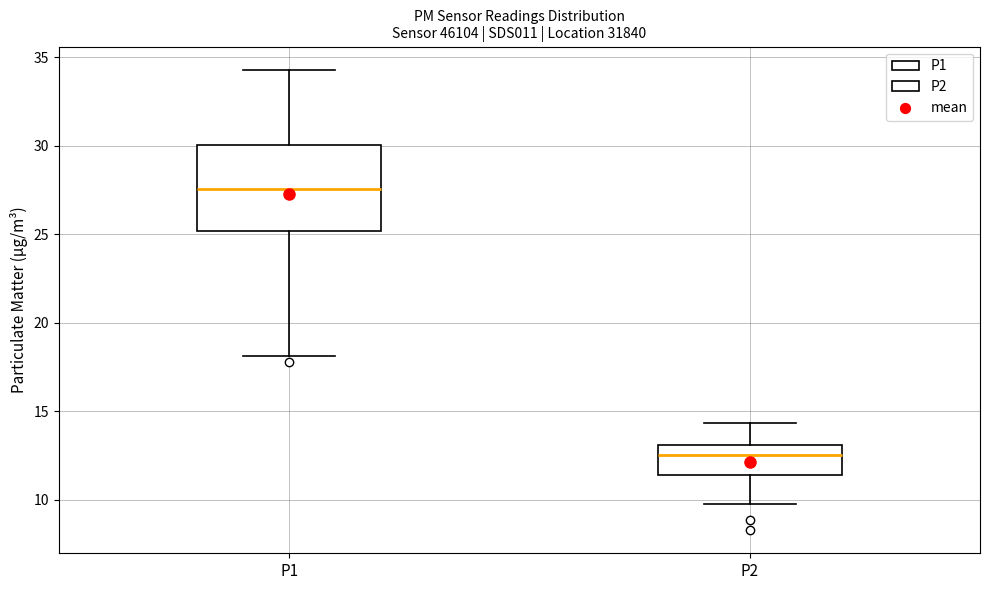

Reading left to right, read every box against the y-axis: the position of its median line, the range the box covers, and the ends of its whiskers. The values are not printed on the chart, so give them approximately, as read against the axis.

P1: median 27.5, box 25.0 to 30.0, whiskers 18.0 to 34.5
P2: median 12.5, box 11.5 to 13.0, whiskers 10.0 to 14.5